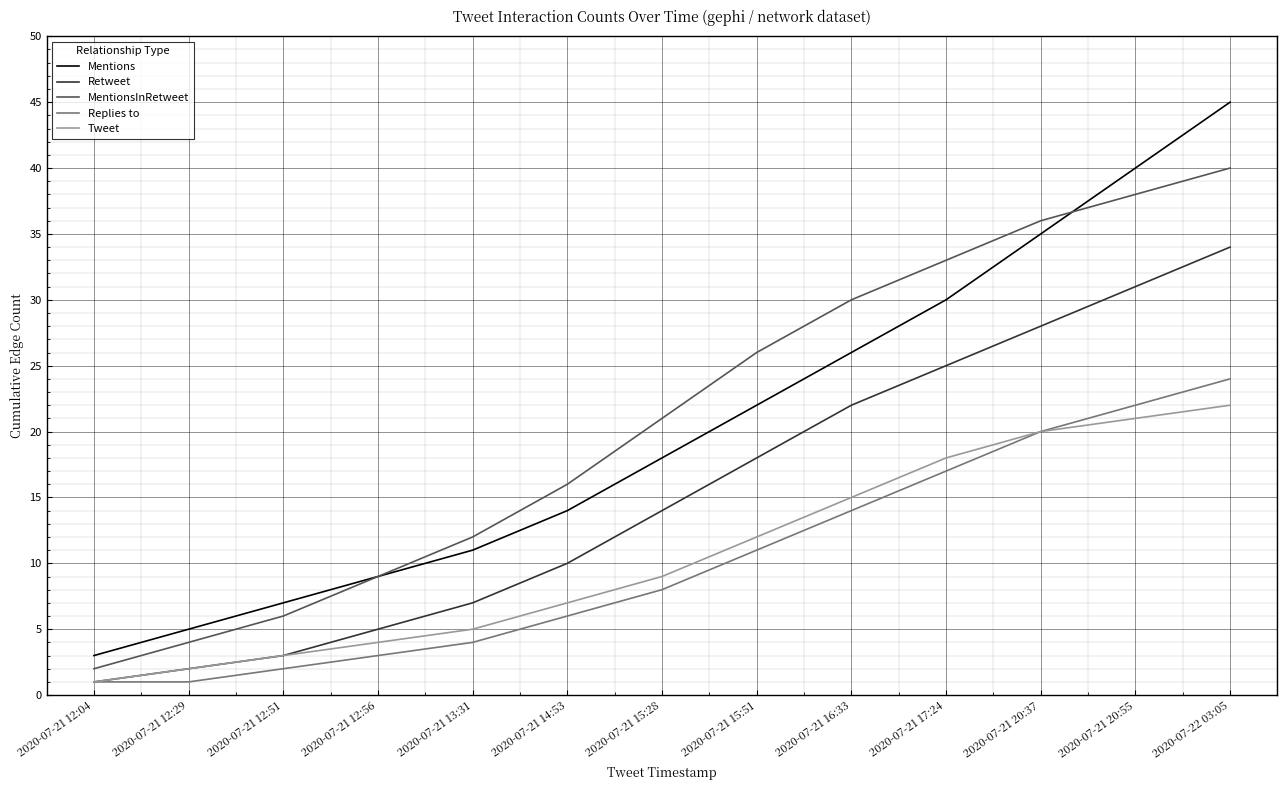

True or false: Replies to and Mentions cross at least once.

False